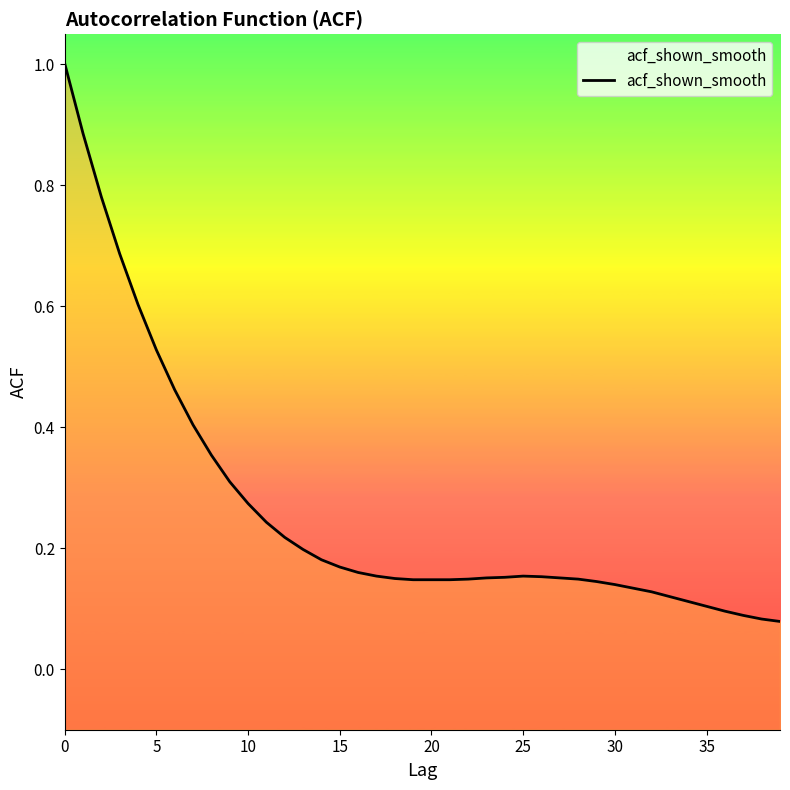

What is the difference between the second highest and minimum values?

0.8